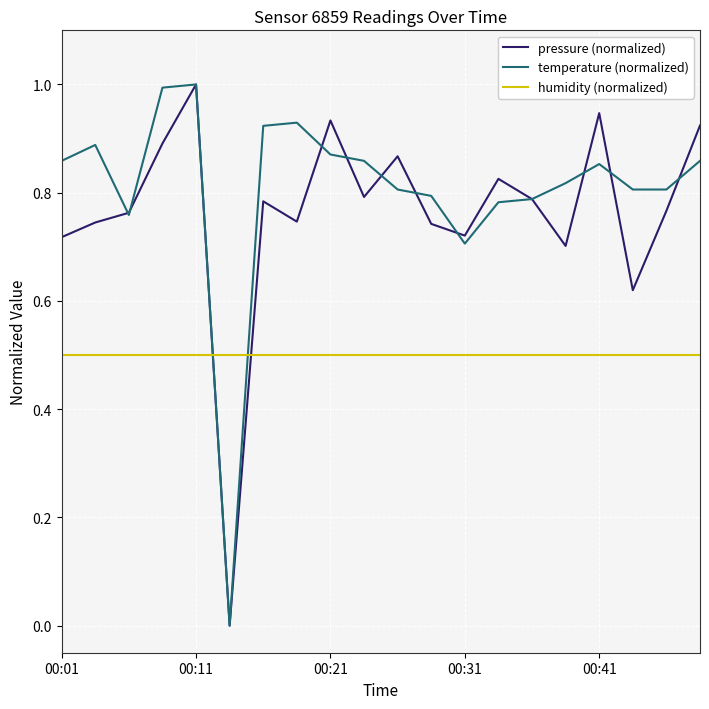

Which series ends up on top after the final intersection of humidity (normalized) and temperature (normalized)?

temperature (normalized)